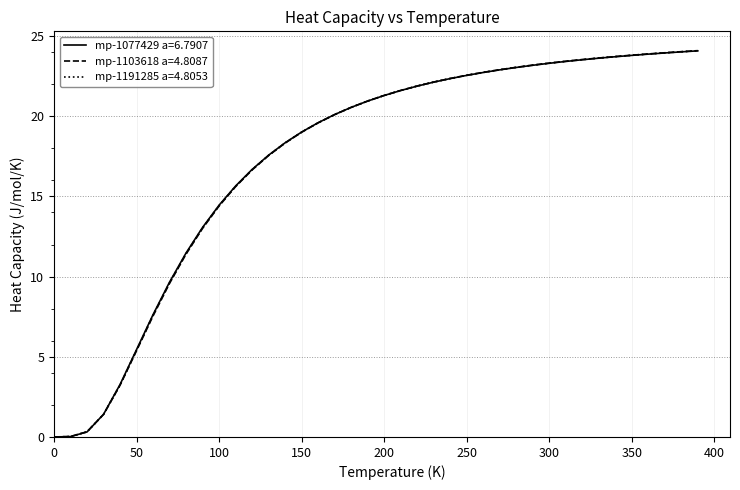

At how many categories does at least one series exceed 17?

27